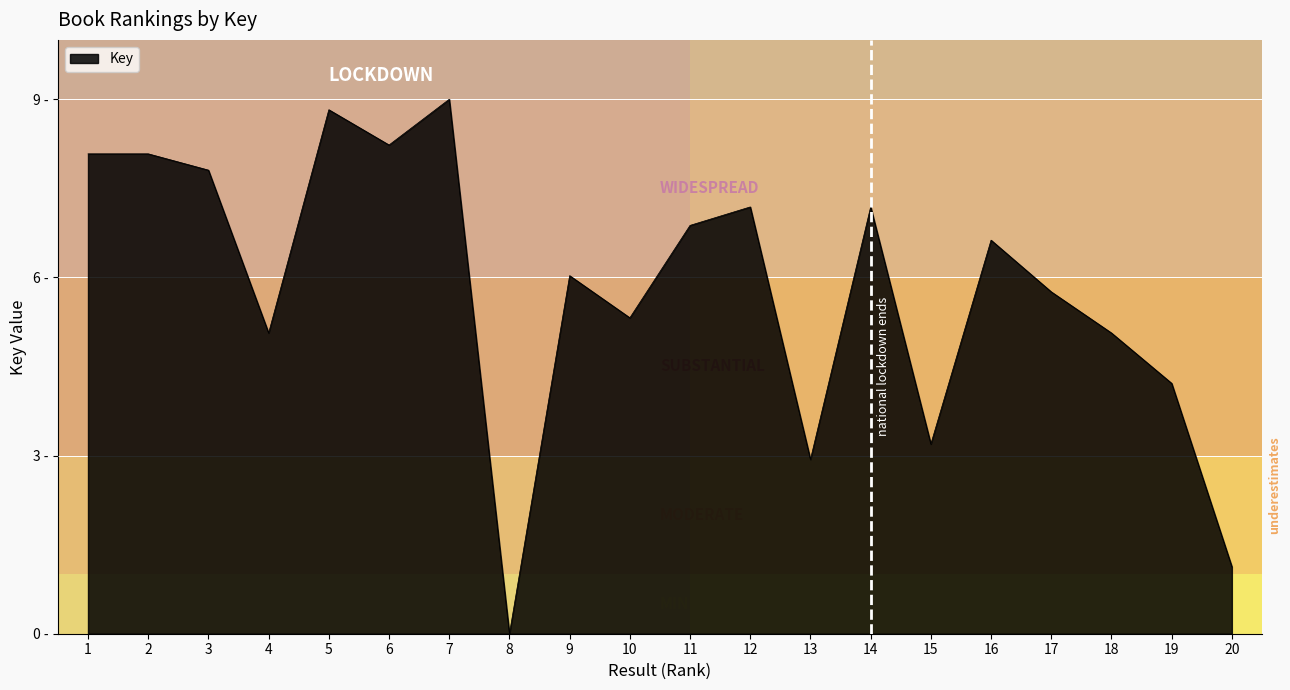

Does the chart display data point markers on the line(s)?

No